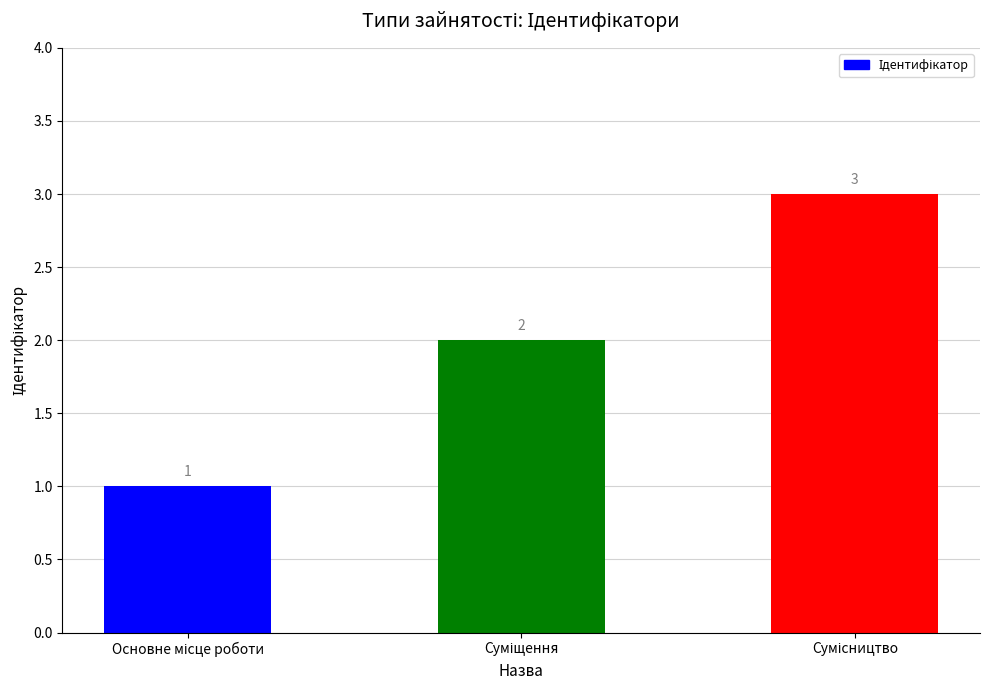

What is the difference between the maximum and minimum values?

2